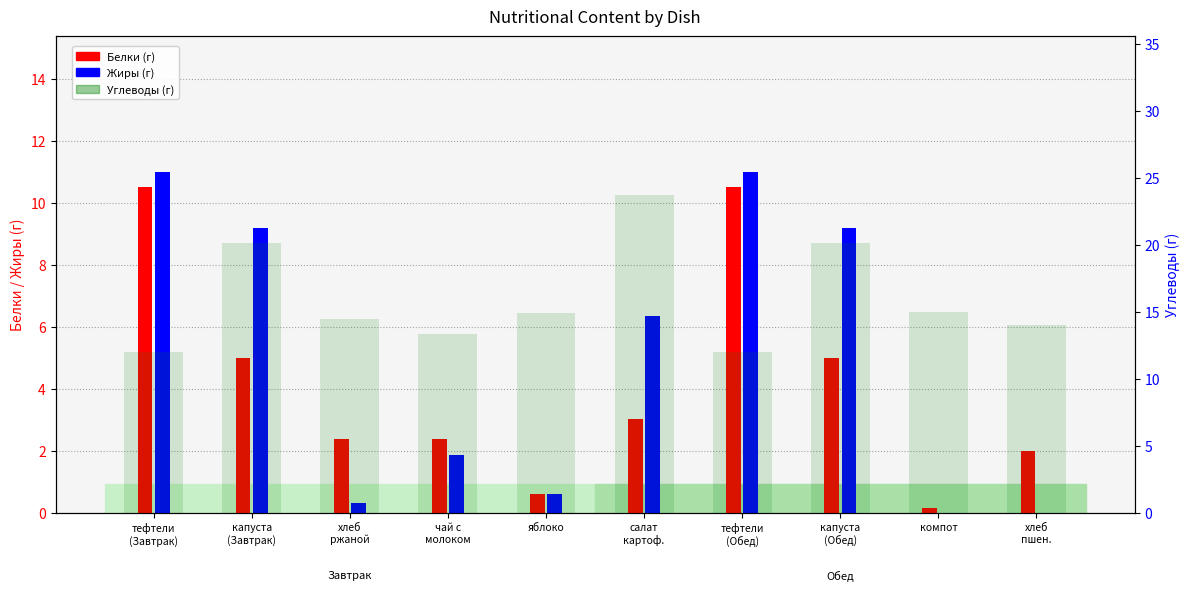

What is the lowest value of the Углеводы series?

12.0